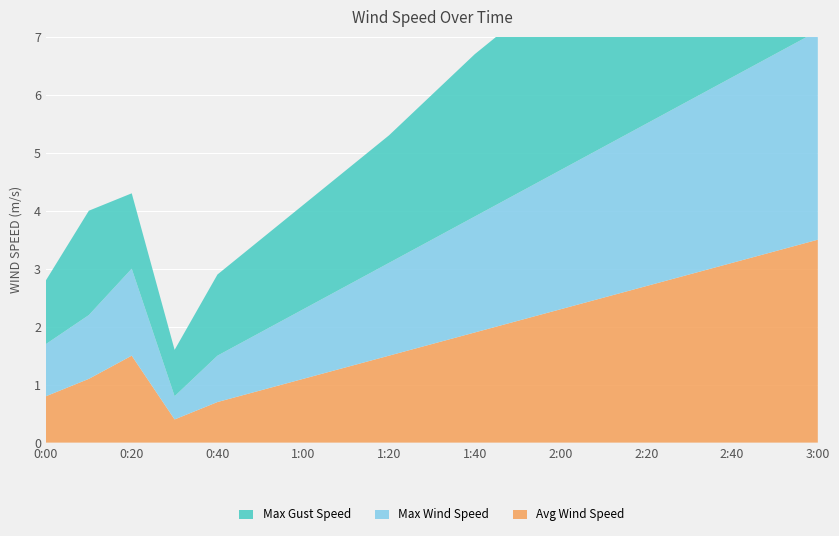

Reading left to right, transcribe all the data shown in this chart.

Max Gust Speed: 0:00=1.1	0:10=1.8	0:20=1.3	0:30=0.8	0:40=1.4	0:50=1.6	1:00=1.8	1:10=2.0	1:20=2.2	1:30=2.5	1:40=2.8	1:50=3.0	2:00=3.2	2:10=3.5	2:20=3.8	2:30=4.0	2:40=4.2	2:50=4.5	3:00=4.8
Max Wind Speed: 0:00=0.9	0:10=1.1	0:20=1.5	0:30=0.4	0:40=0.8	0:50=1.0	1:00=1.2	1:10=1.4	1:20=1.6	1:30=1.8	1:40=2.0	1:50=2.2	2:00=2.4	2:10=2.6	2:20=2.8	2:30=3.0	2:40=3.2	2:50=3.4	3:00=3.6
Avg Wind Speed: 0:00=0.8	0:10=1.1	0:20=1.5	0:30=0.4	0:40=0.7	0:50=0.9	1:00=1.1	1:10=1.3	1:20=1.5	1:30=1.7	1:40=1.9	1:50=2.1	2:00=2.3	2:10=2.5	2:20=2.7	2:30=2.9	2:40=3.1	2:50=3.3	3:00=3.5